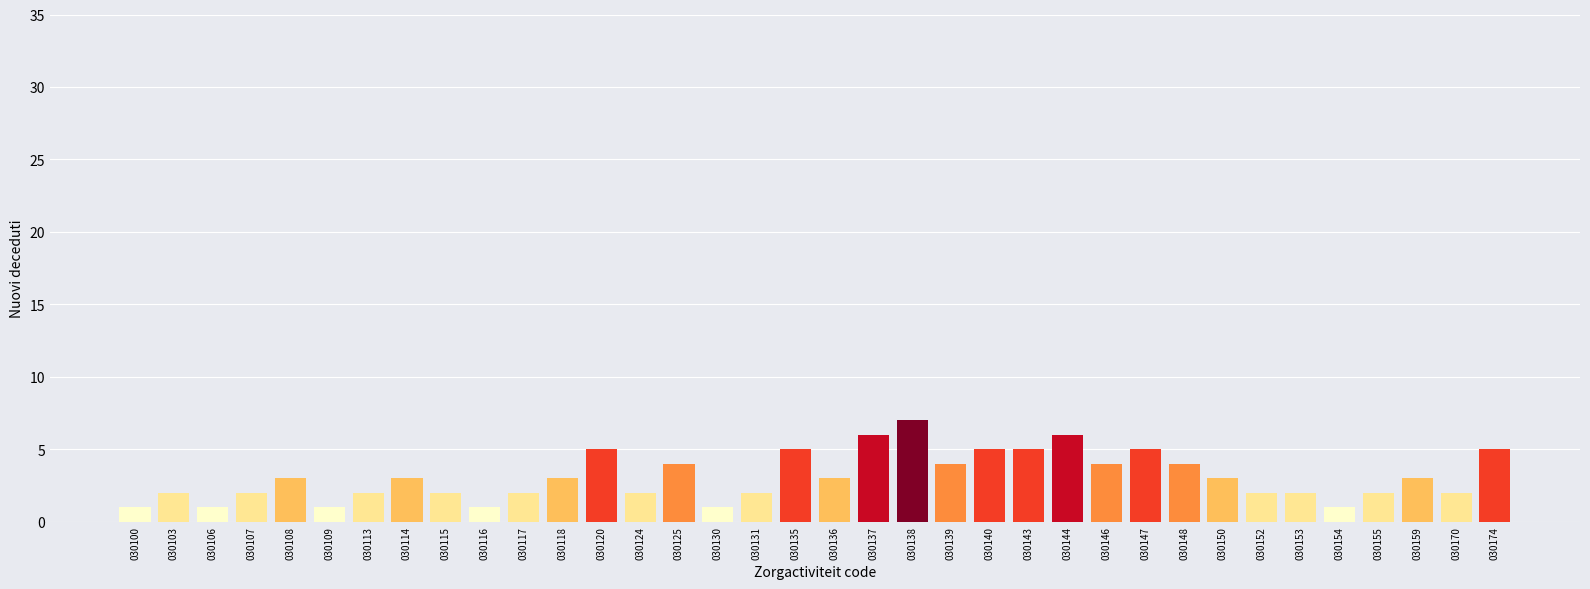

What value does the data have at 030114?

3